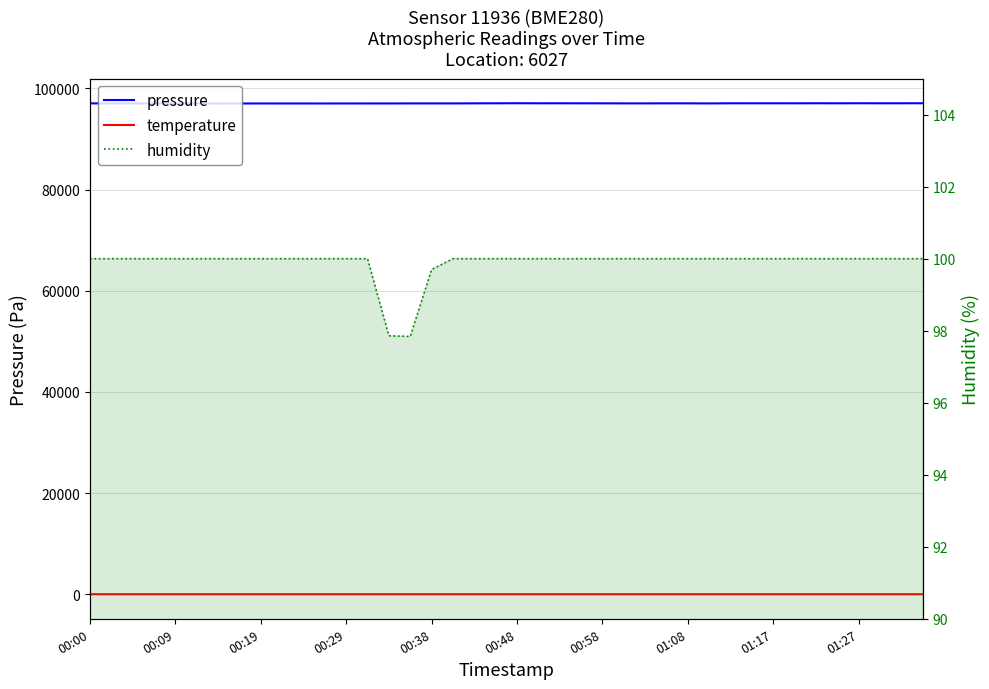

What is the average value of the temperature series?

20.9